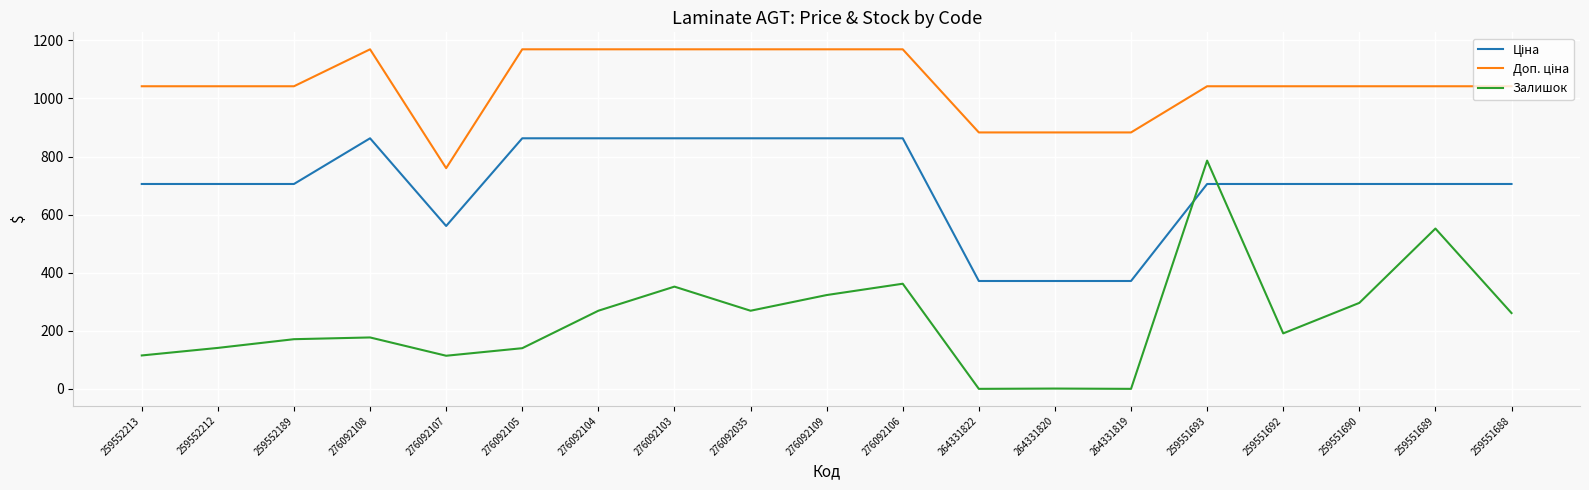

What is the difference between the Залишок values at 276092035 and 264331819?

269.0